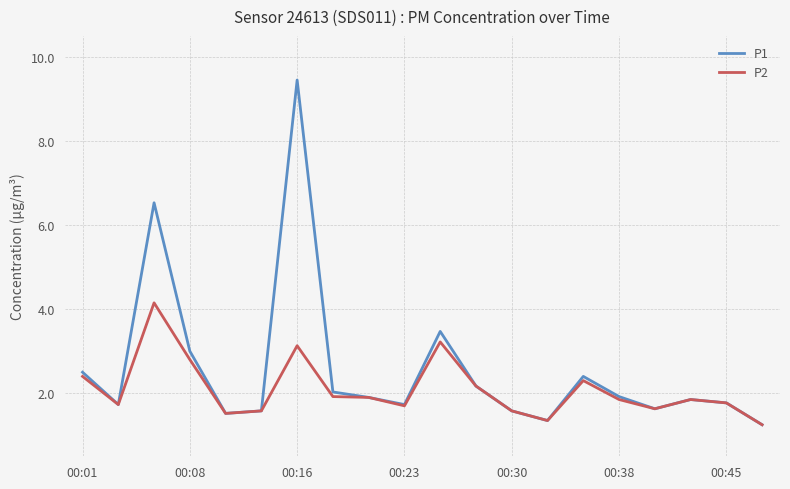

What is the sum of all P1 values?

51.4